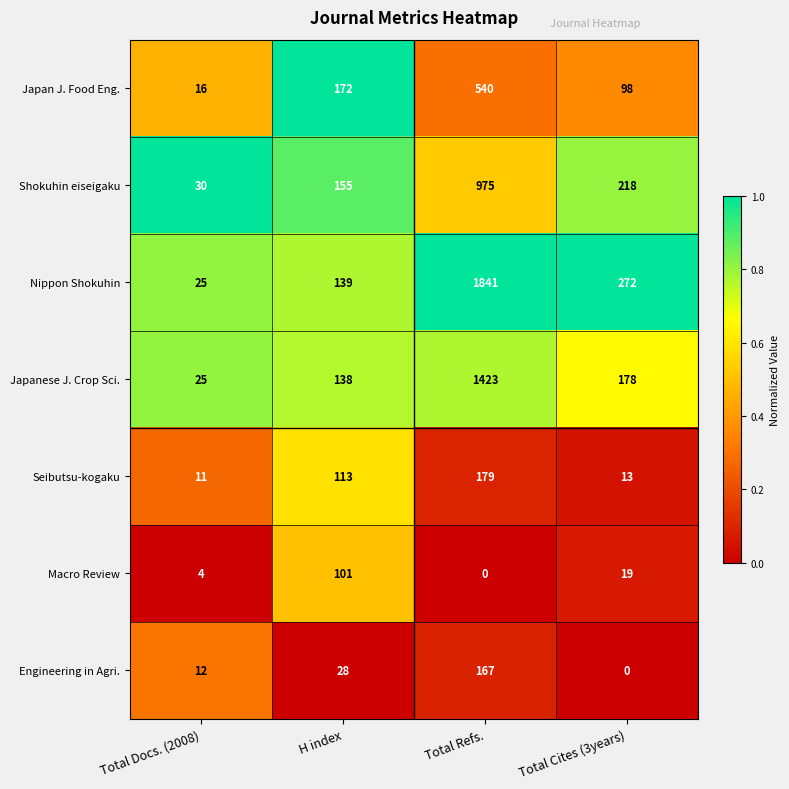

How many data points does each series have?

4